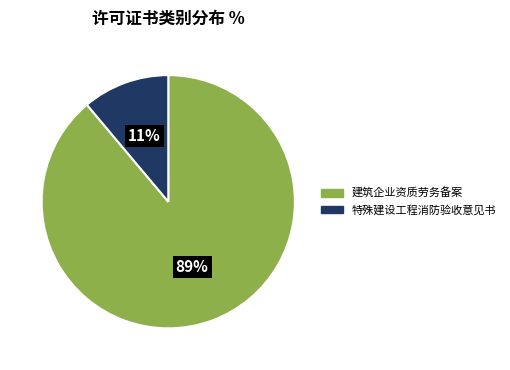

To the nearest percent, what portion does 建筑企业资质劳务备案 represent?

89%